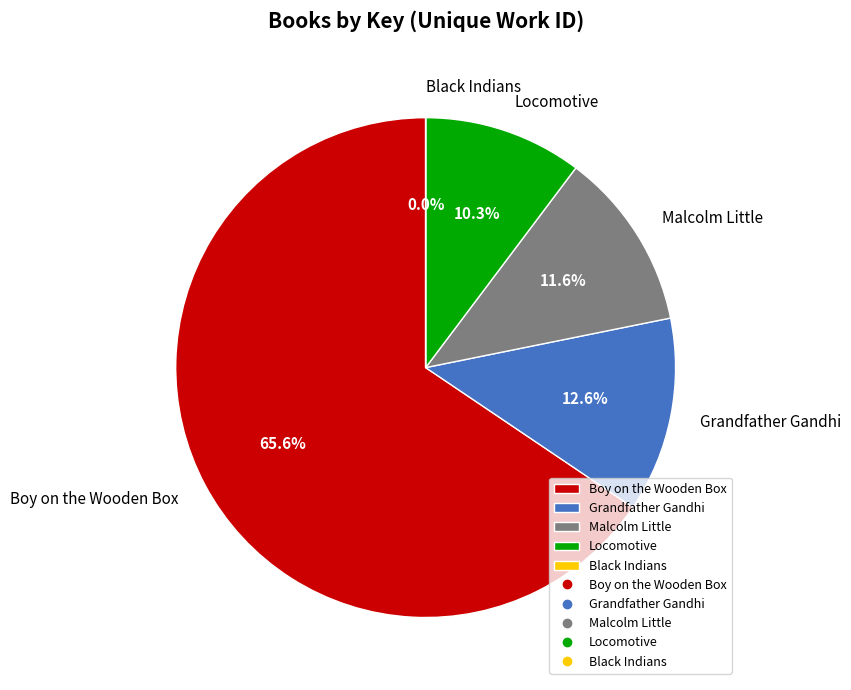

What is the largest slice in the pie chart?

Boy on the Wooden Box